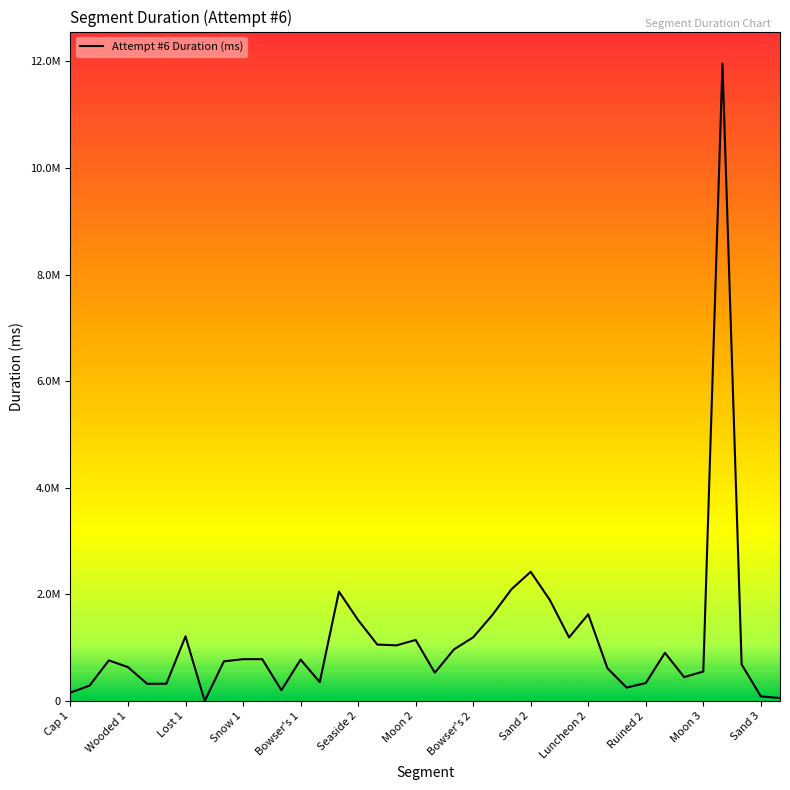

Does the chart display data point markers on the line(s)?

No